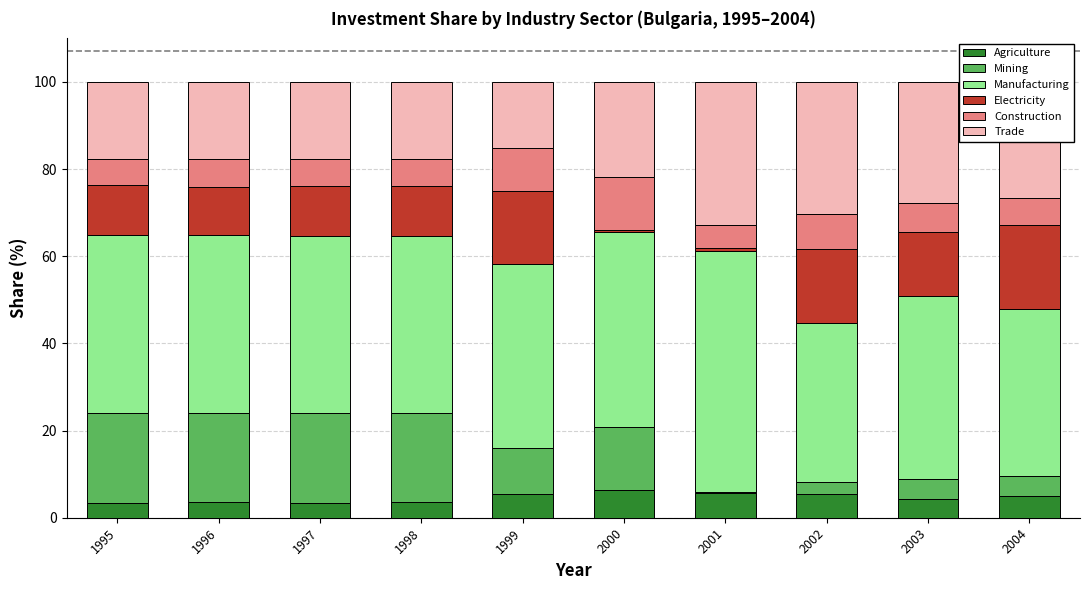

What is the total value across all series at 1998?

100.0